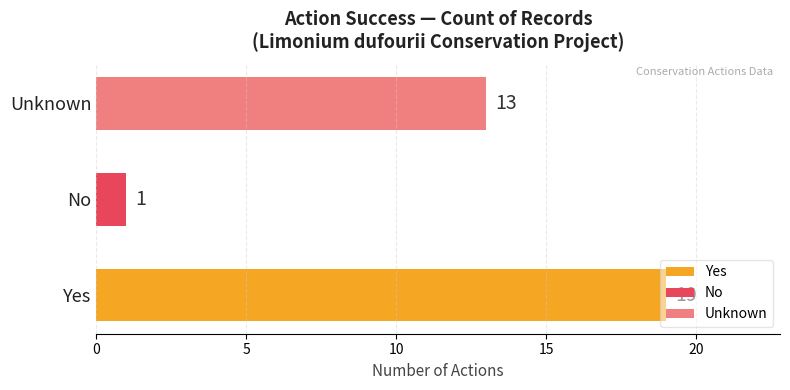

Which has a higher value, Unknown or Yes?

Yes